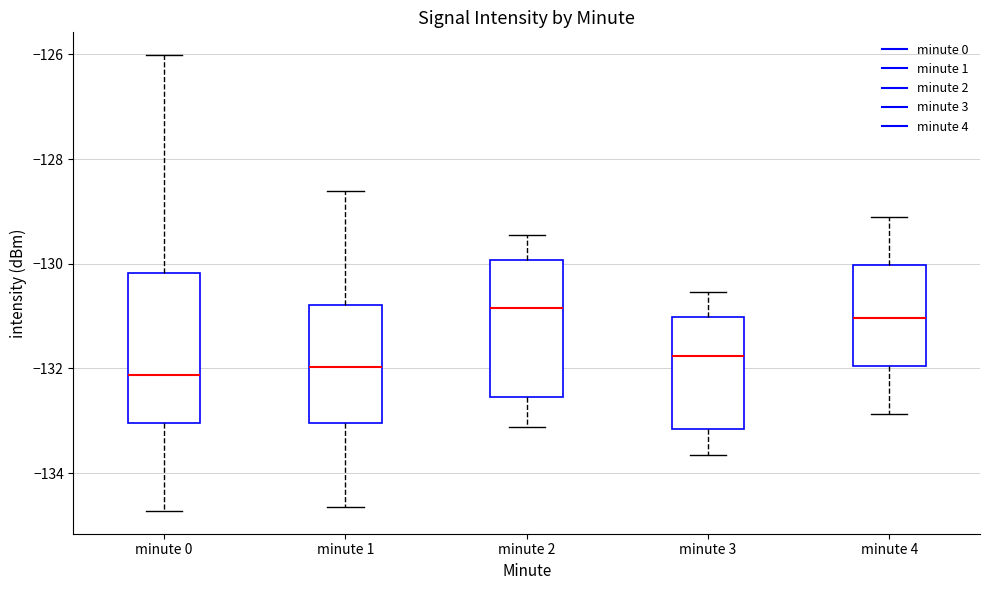

Reading left to right, transcribe this box plot: for each box, give where its median line is, the range the box spans, and where its two whiskers end, as read against the y-axis. The values are not printed on the chart, so give them approximately, as read against the axis.

minute 0: median -132.2, box -133.0 to -130.2, whiskers -134.8 to -126.0
minute 1: median -132.0, box -133.0 to -130.8, whiskers -134.6 to -128.6
minute 2: median -130.8, box -132.6 to -130.0, whiskers -133.2 to -129.4
minute 3: median -131.8, box -133.2 to -131.0, whiskers -133.6 to -130.6
minute 4: median -131.0, box -132.0 to -130.0, whiskers -132.8 to -129.0